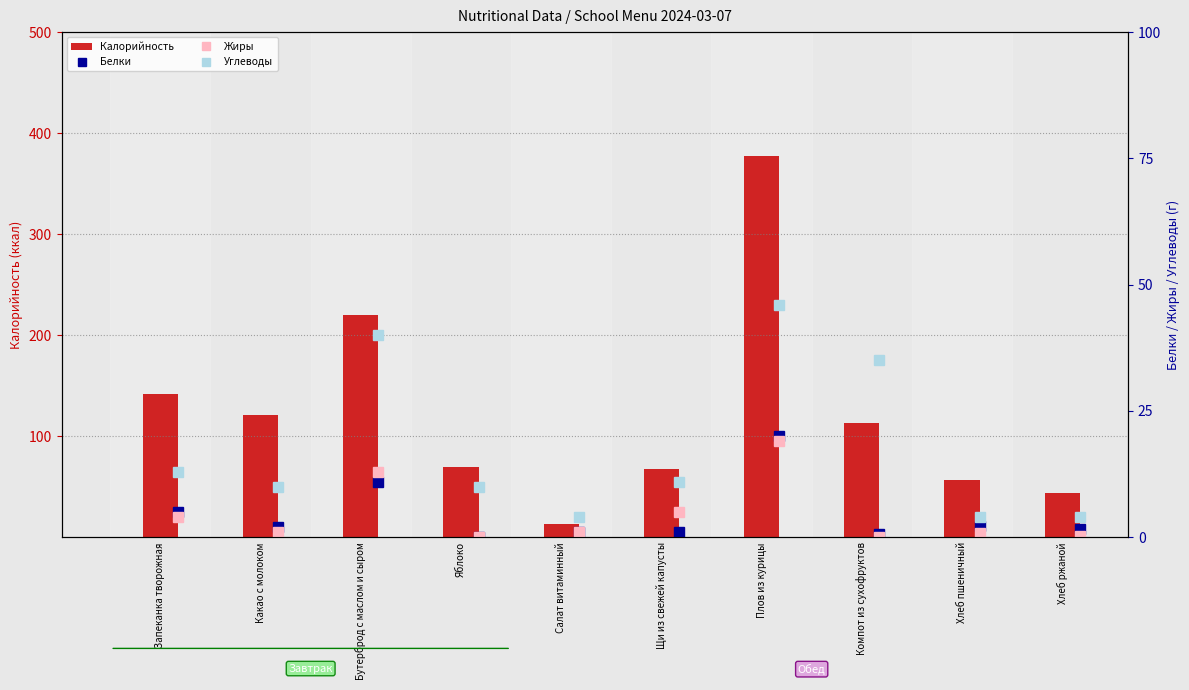

How many positive values does the Белки series have?

9